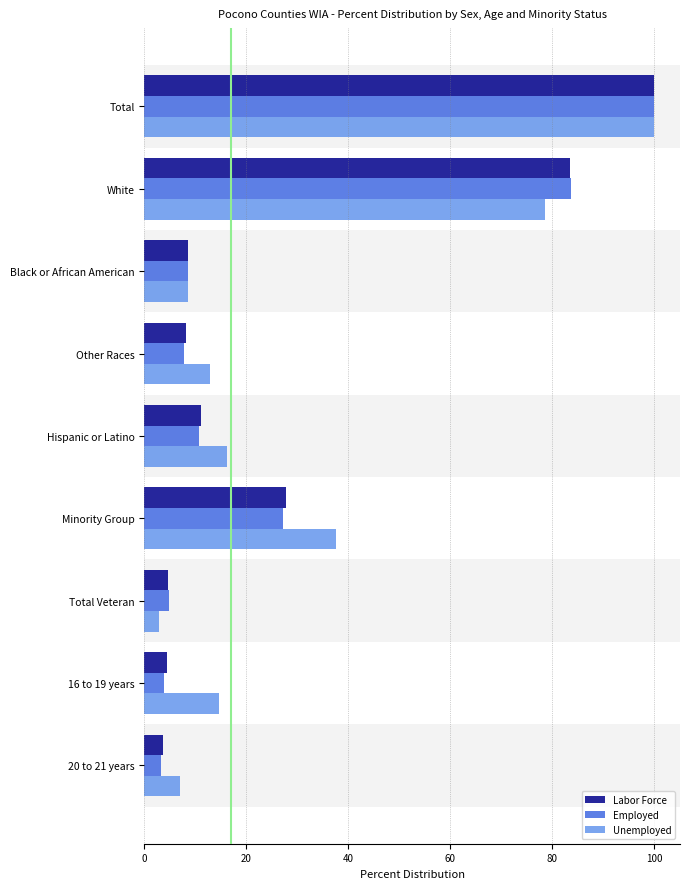

The value of Employed at Black or African American is 3.0. True or false?

False